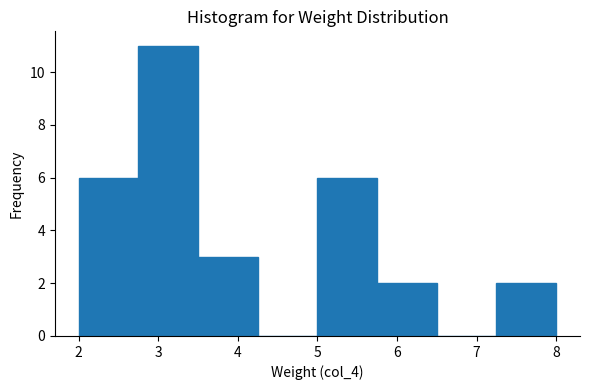

Reading left to right, list every bar in this chart as the range it spans on the x-axis followed by its height. Neither the bar edges nor the heights are printed on the chart, so give them approximately, as read against the axes.

2.00 to 2.75: 6
2.75 to 3.50: 11
3.50 to 4.25: 3
4.25 to 5.00: 0
5.00 to 5.75: 6
5.75 to 6.50: 2
6.50 to 7.25: 0
7.25 to 8.00: 2